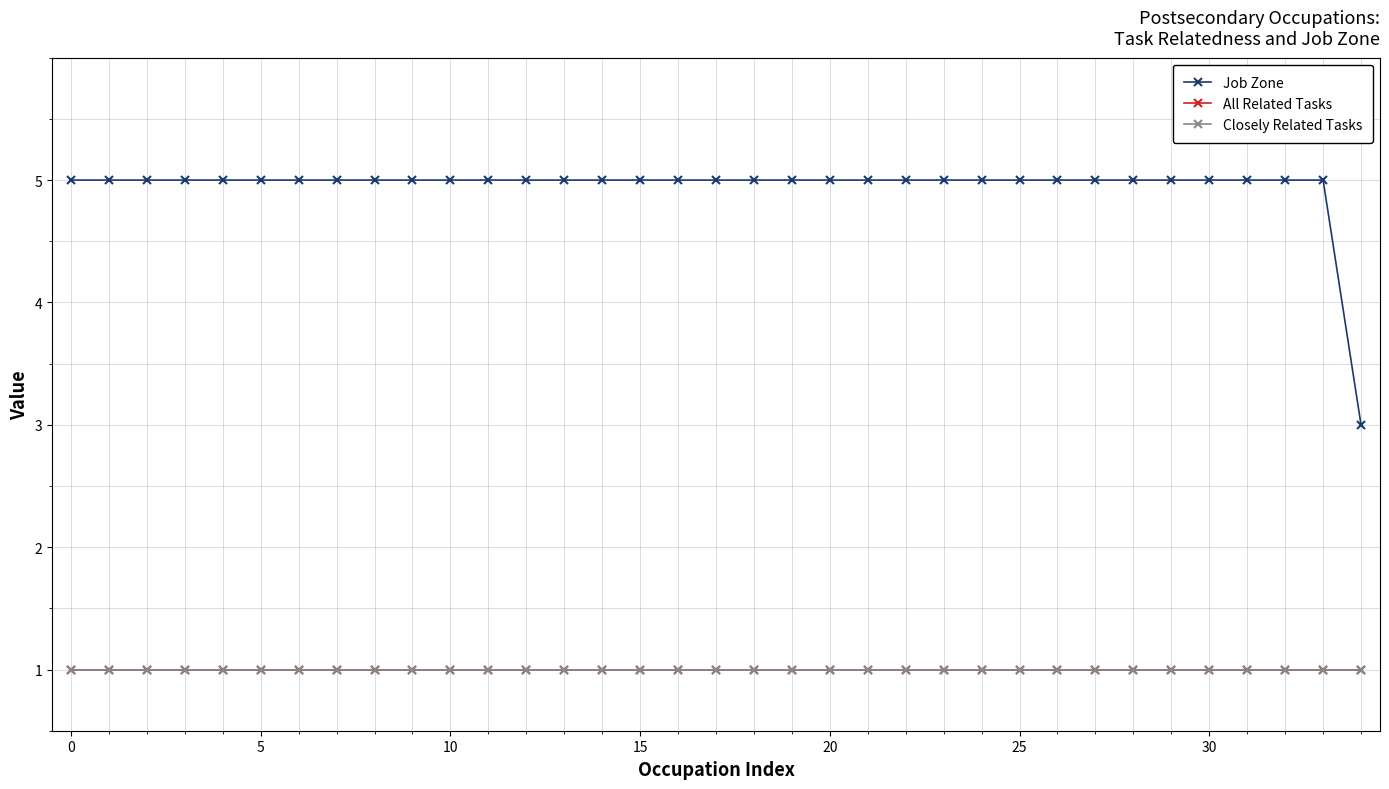

Reading left to right, what are all the values shown in this chart?

Job Zone: 5	5	5	5	5	5	5	5	5	5	5	5	5	5	5	5	5	5	5	5	5	5	5	5	5	5	5	5	5	5	5	5	5	5	3
All Related Tasks: 1	1	1	1	1	1	1	1	1	1	1	1	1	1	1	1	1	1	1	1	1	1	1	1	1	1	1	1	1	1	1	1	1	1	1
Closely Related Tasks: 1	1	1	1	1	1	1	1	1	1	1	1	1	1	1	1	1	1	1	1	1	1	1	1	1	1	1	1	1	1	1	1	1	1	1